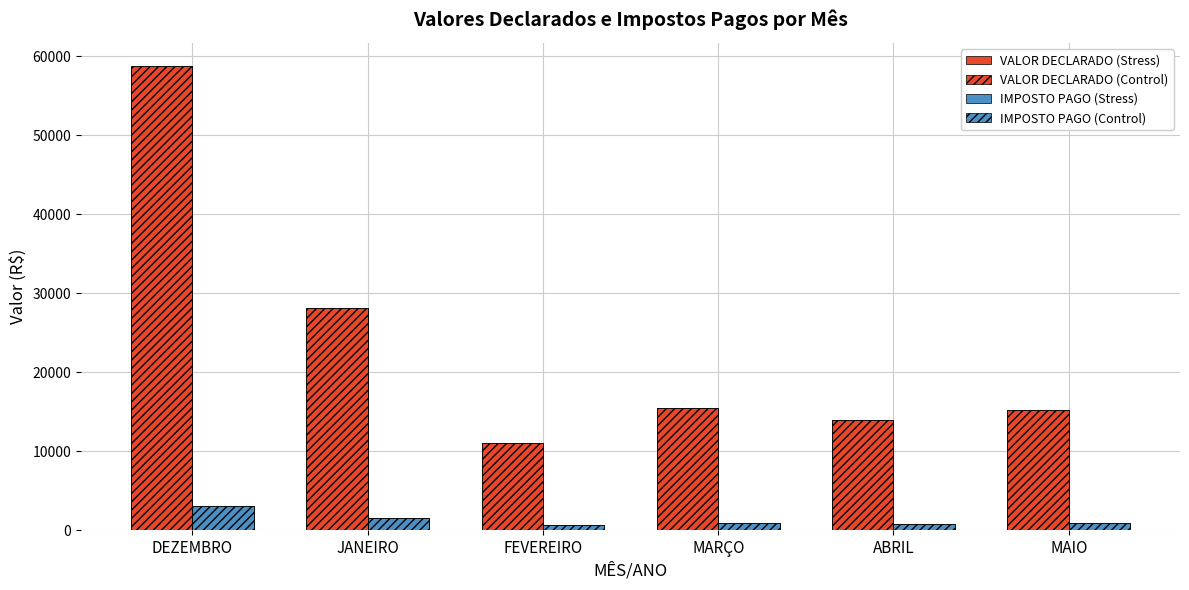

How many distinct data groups are displayed?

2